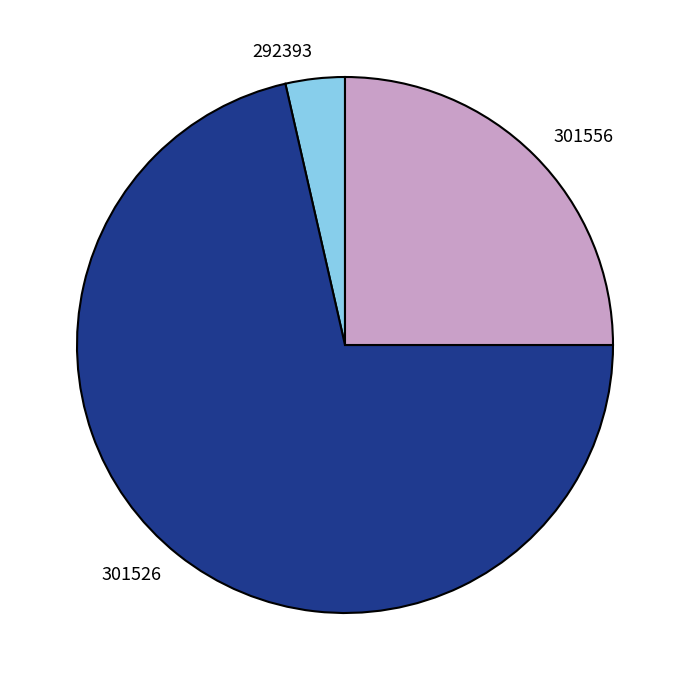

Which has a higher value, 292393 or 301526?

301526